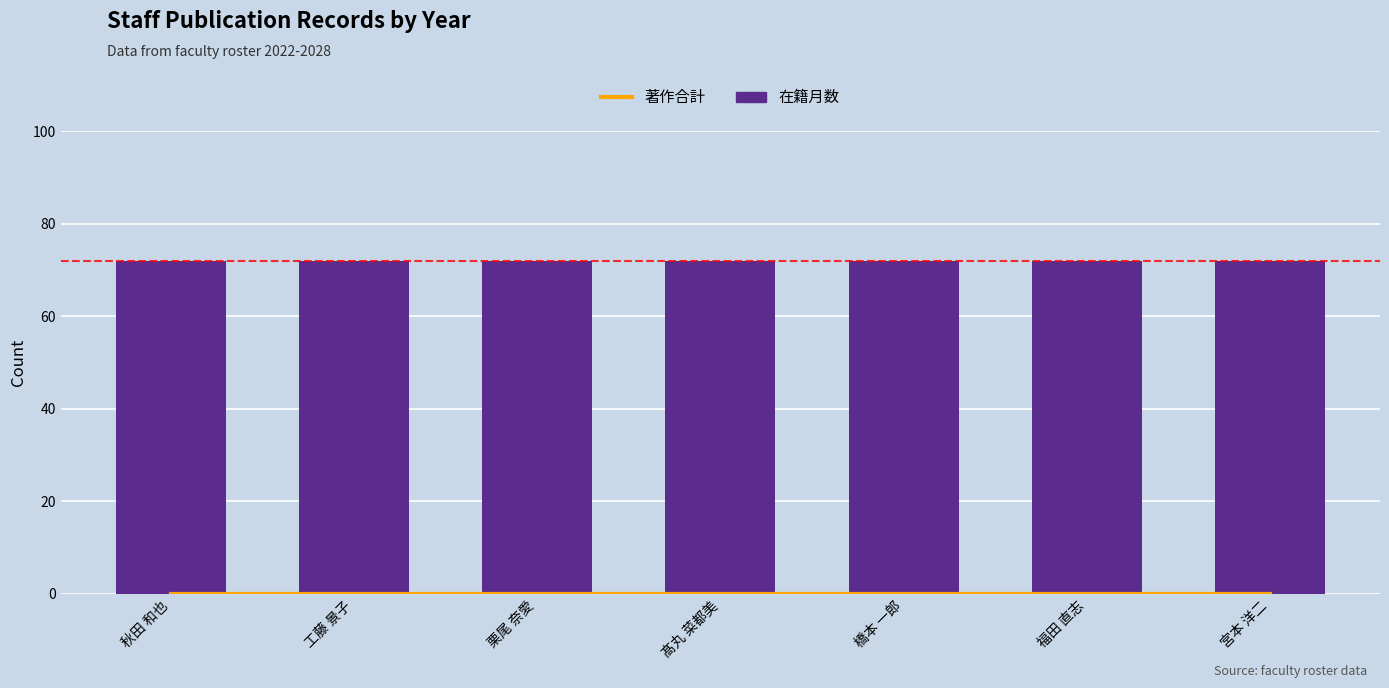

At how many categories does at least one series exceed 57?

7